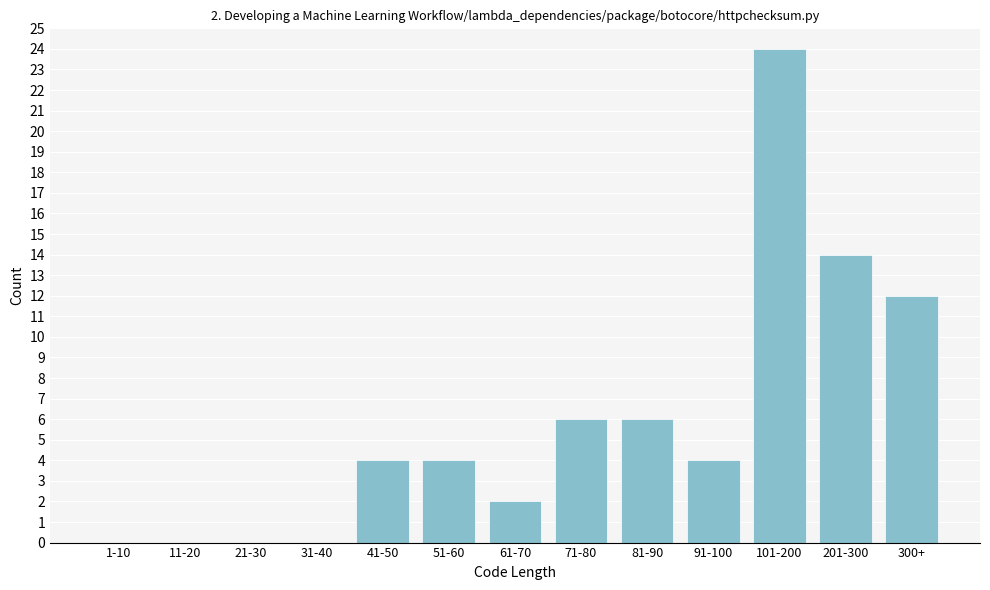

Reading left to right, extract all data points from this chart.

1-10=0	11-20=0	21-30=0	31-40=0	41-50=4	51-60=4	61-70=2	71-80=6	81-90=6	91-100=4	101-200=24	201-300=14	300+=12